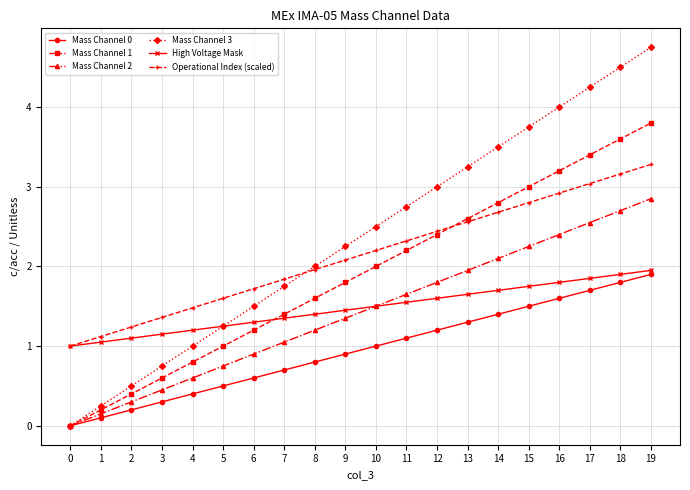

At which label is Mass Channel 2 closest to 1?

7